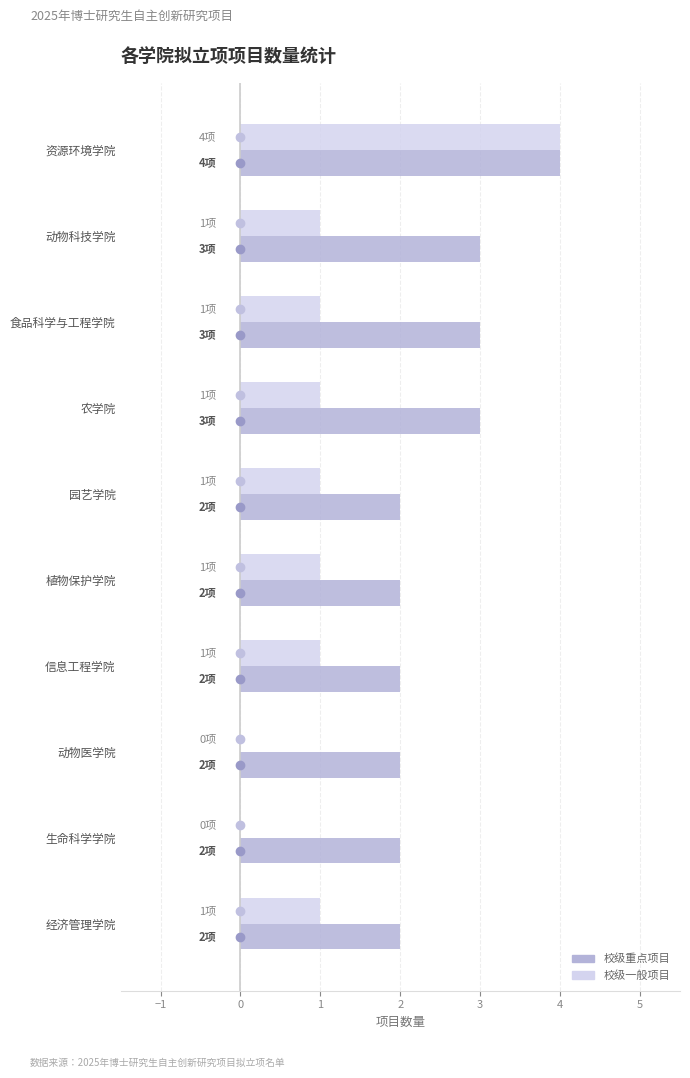

Between 资源环境学院 and 信息工程学院, which series saw the biggest shift?

校级一般项目